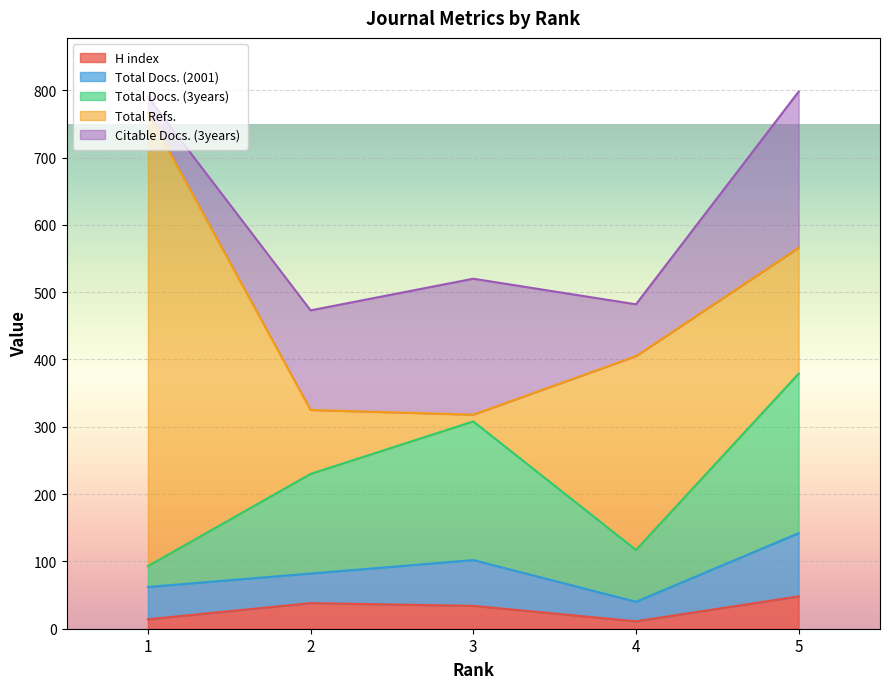

At which category does Total Docs. (3years) reach its first local valley?

4